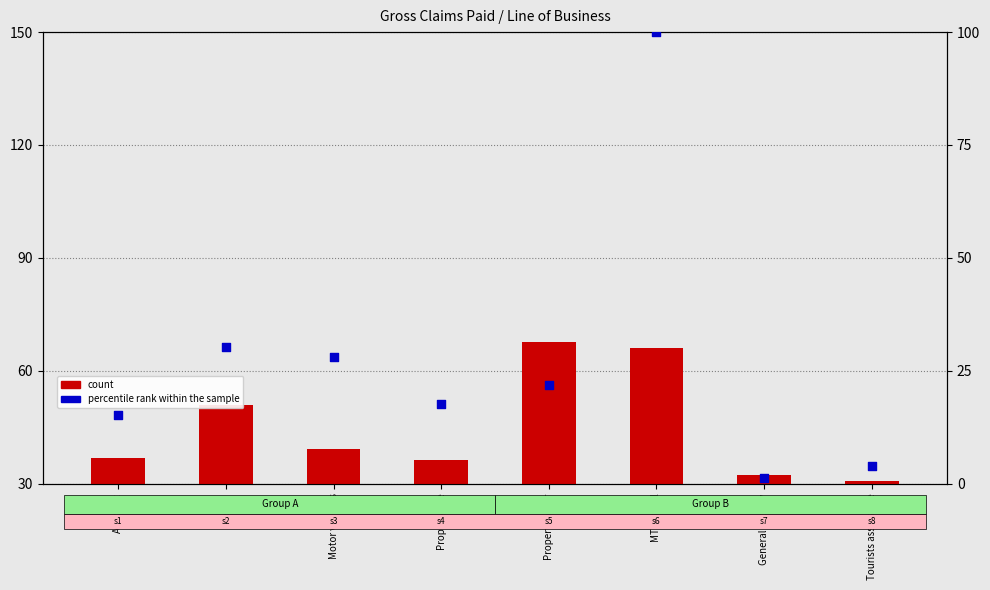

At how many categories does at least one series exceed 91?

1